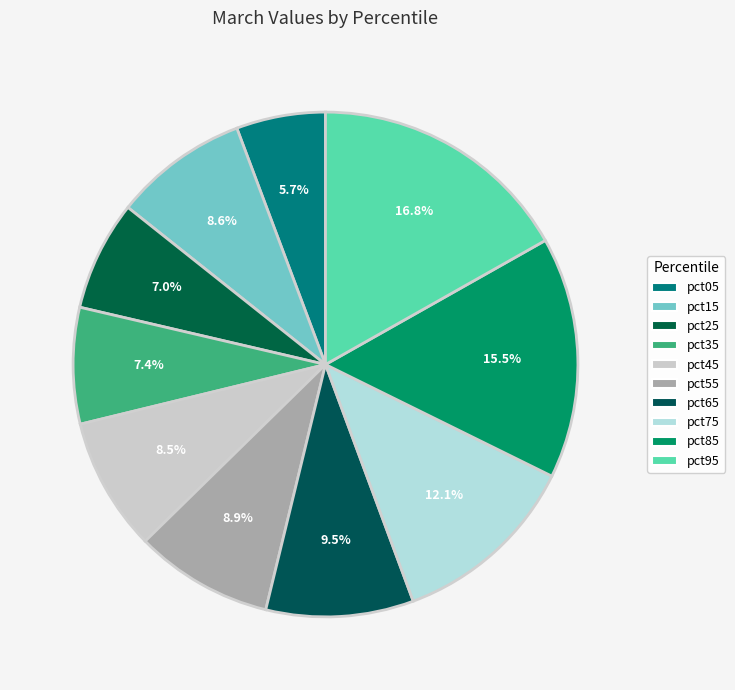

What percentage do pct05 and pct75 together represent?

17.8%